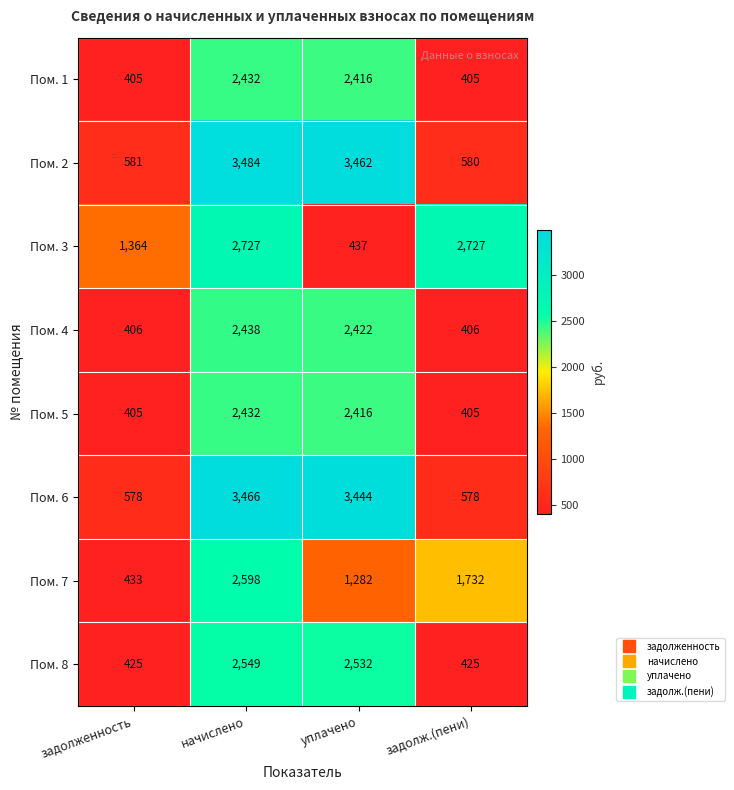

What is the spread (max minus min) of values at уплачено?

3025